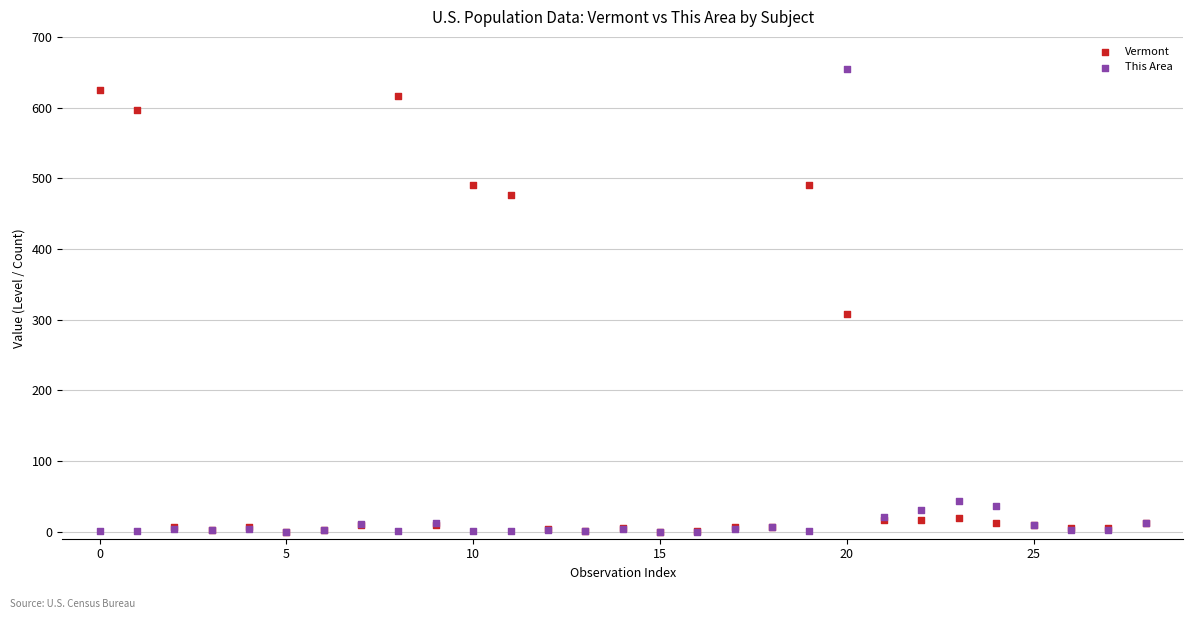

Which series has the largest Y range (max minus min)?

This Area